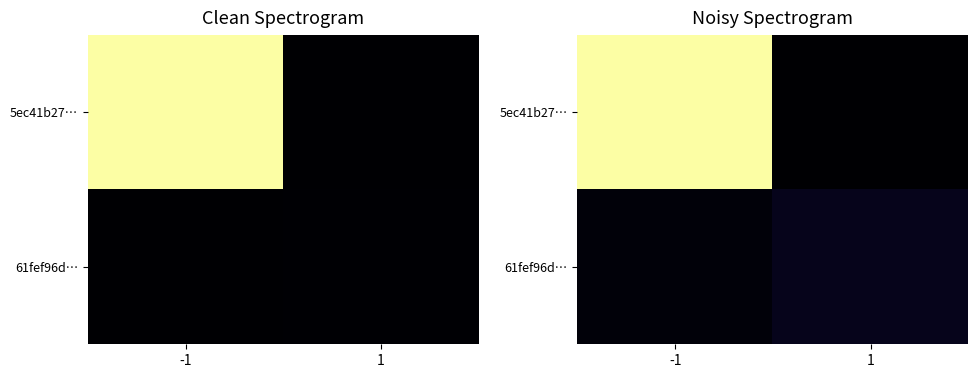

List the series in order of their overall mean, highest first.

5ec41b27…, 61fef96d…